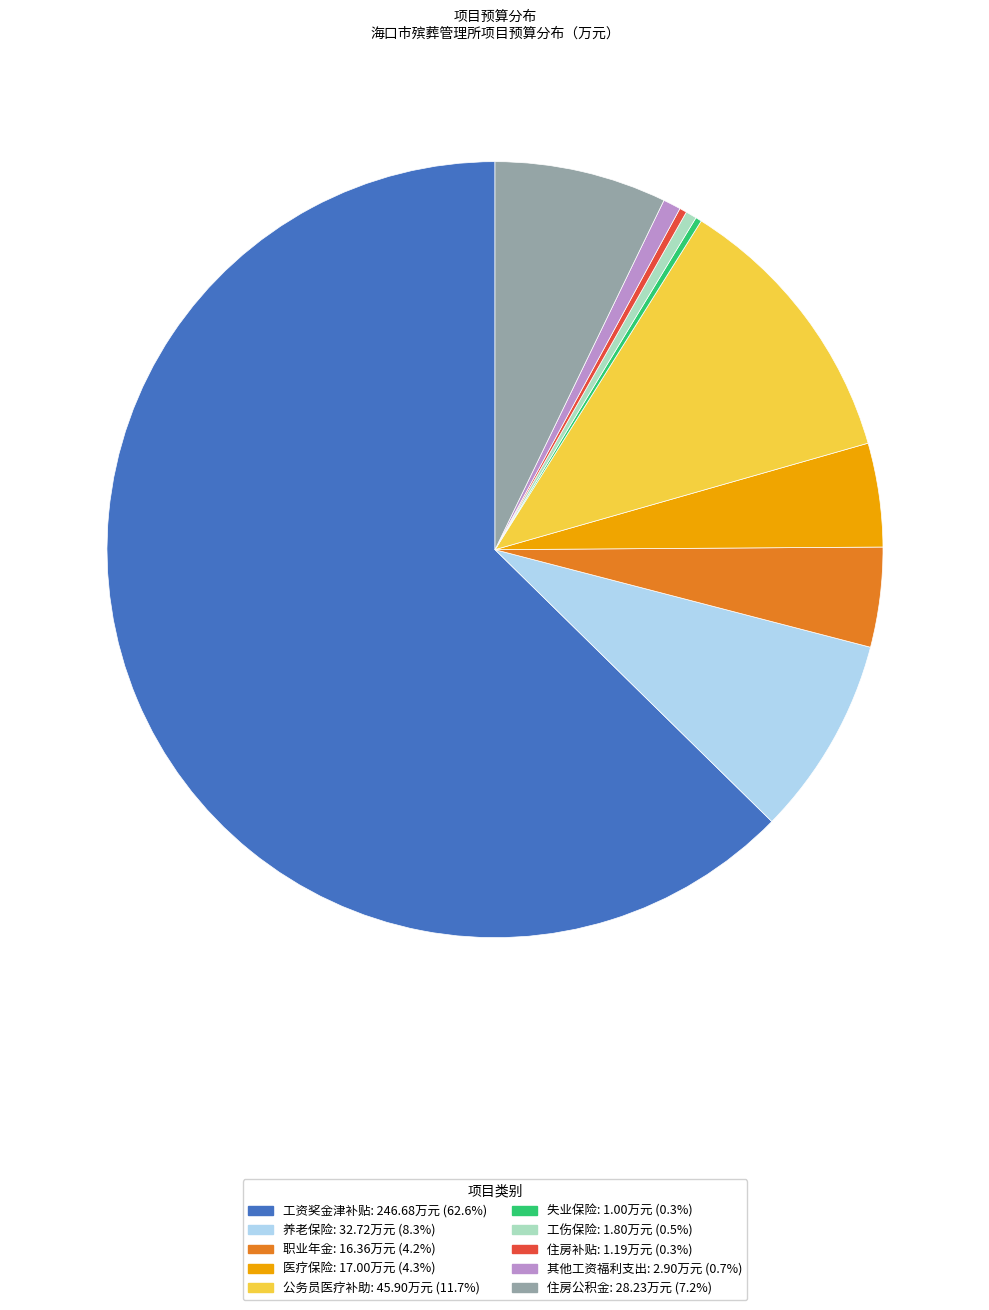

Which category has the biggest portion of the pie?

工资奖金津补贴